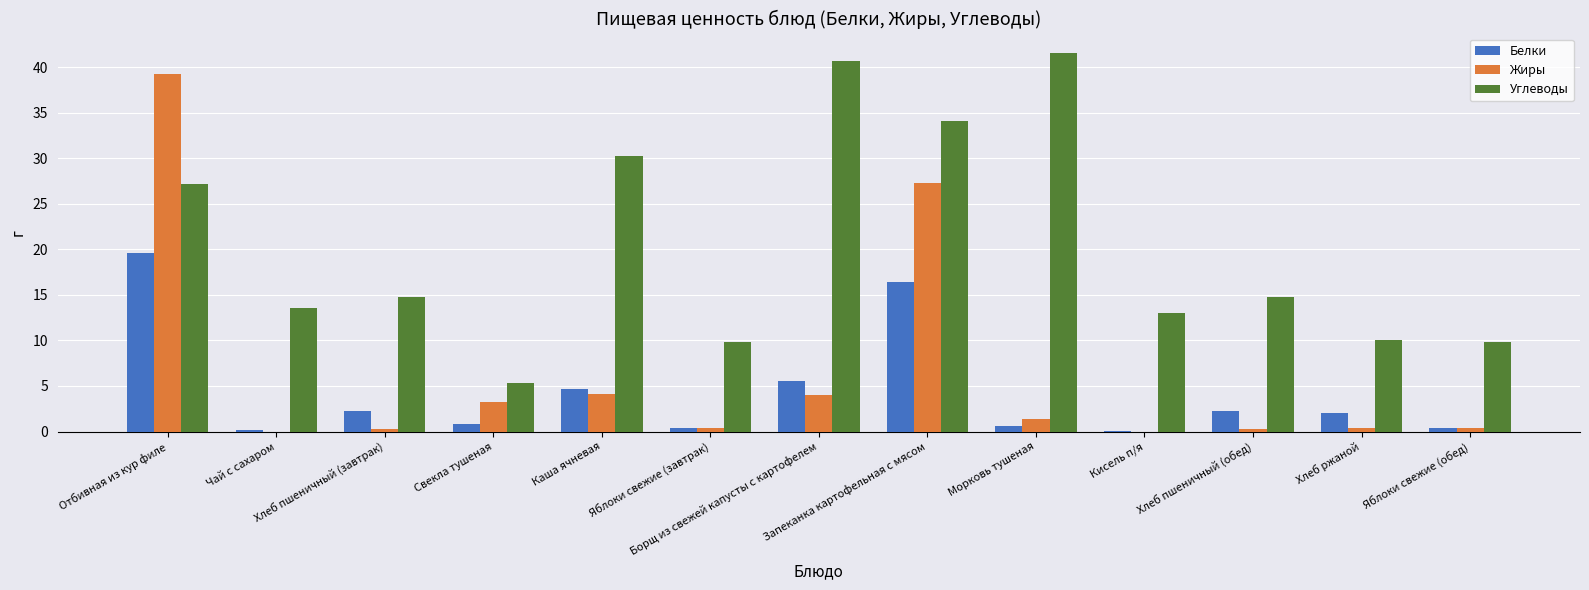

The value of Белки at Хлеб ржаной is 2.0. True or false?

True